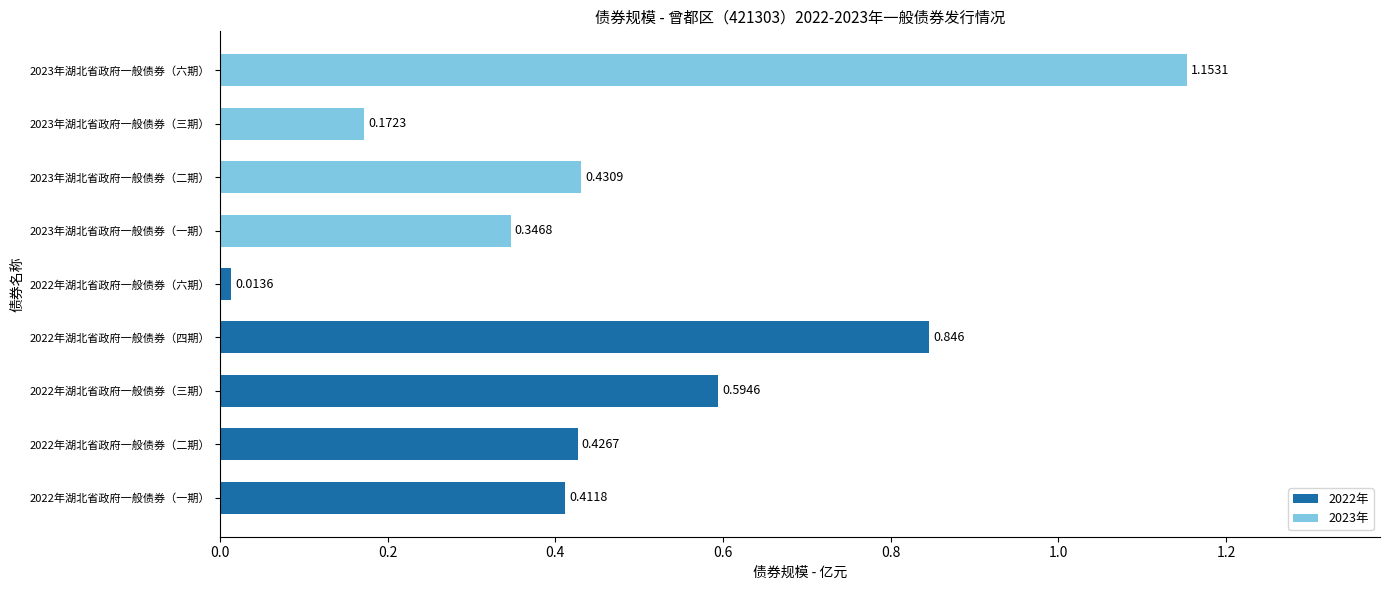

Which label corresponds to the largest value in the chart?

2023年湖北省政府一般债券（六期）